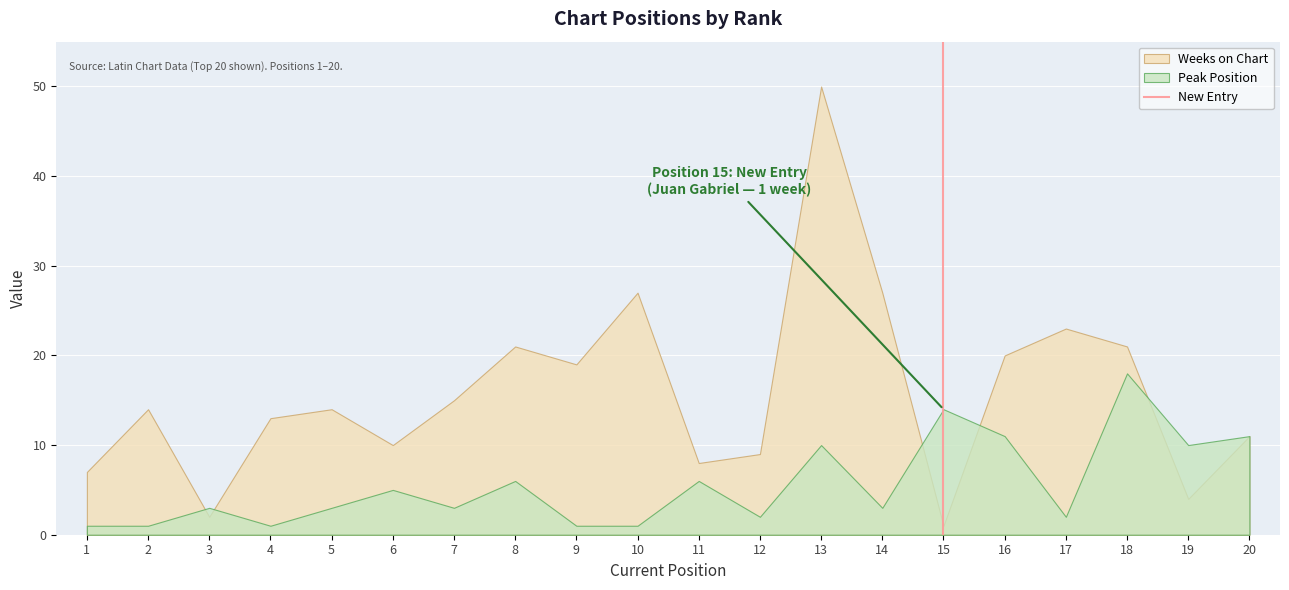

What is the maximum value shown in the chart?

50